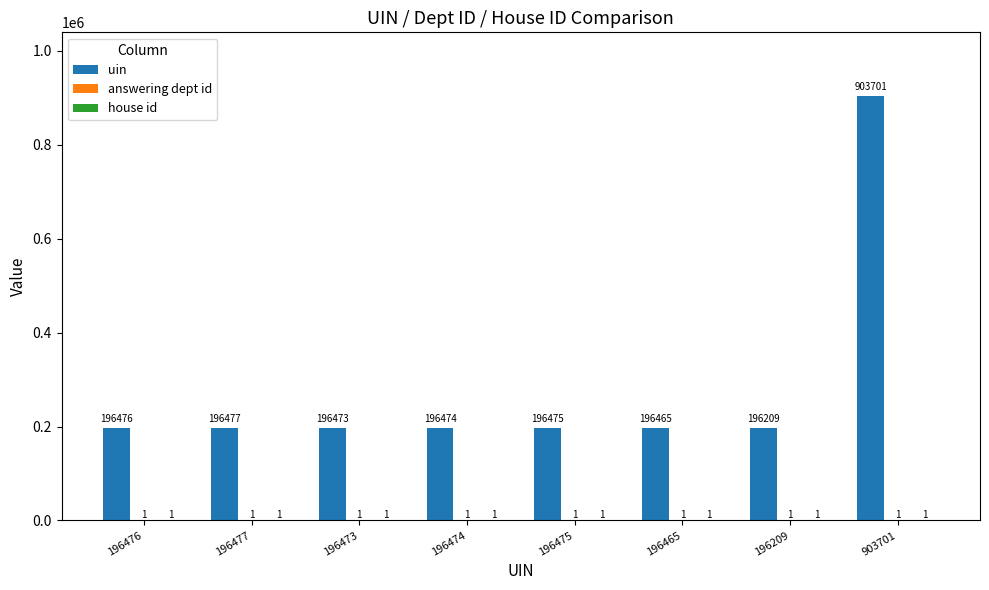

What is the spread (max minus min) of values at 196475?

196474